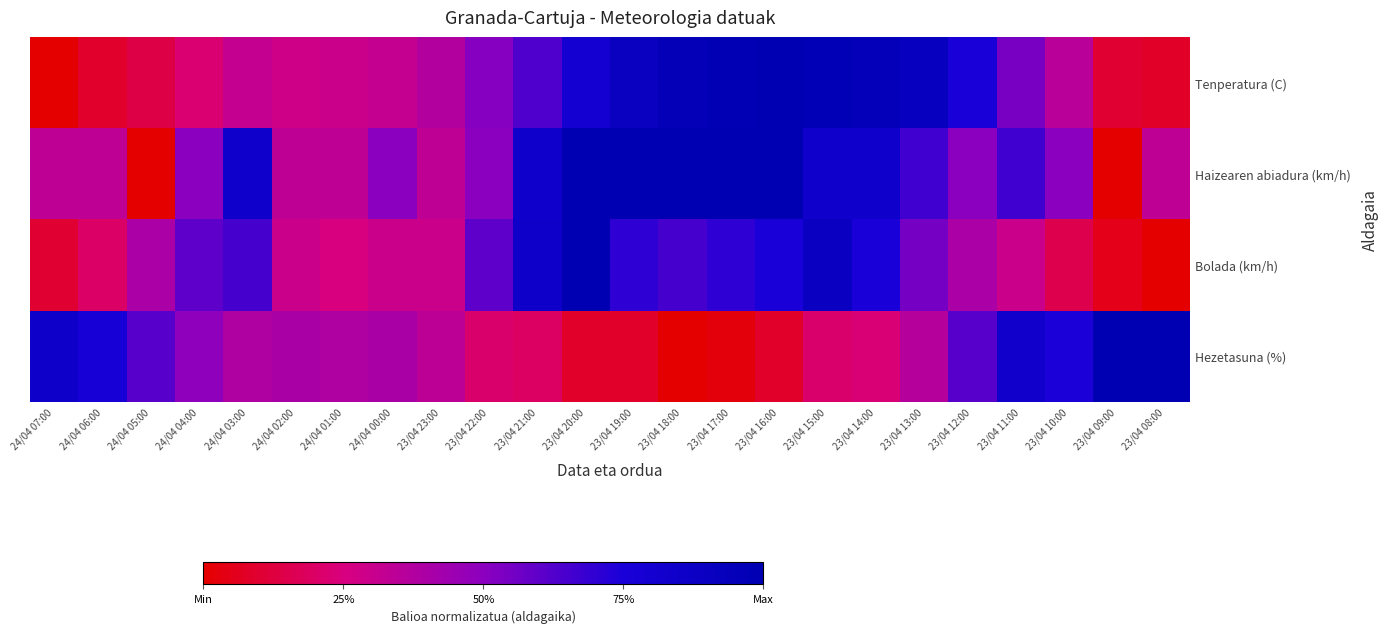

What is the total value across all series at 23/04 11:00?

2.3